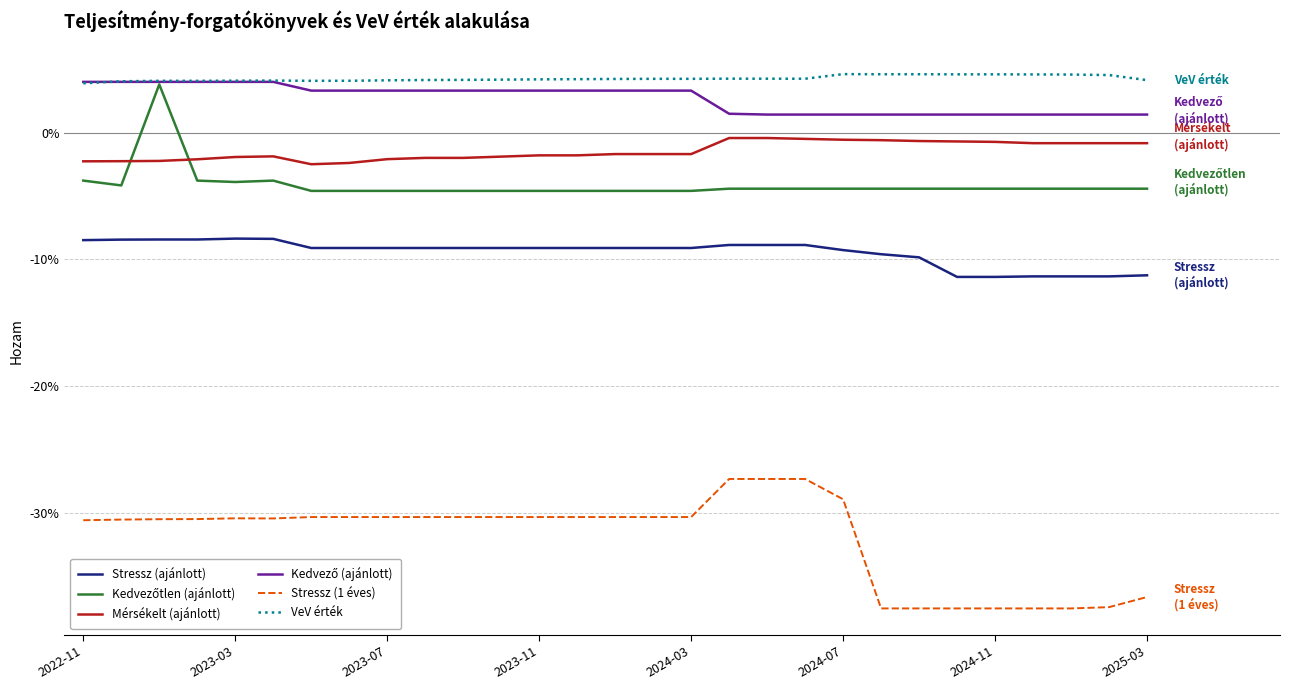

Does the chart display data point markers on the line(s)?

No